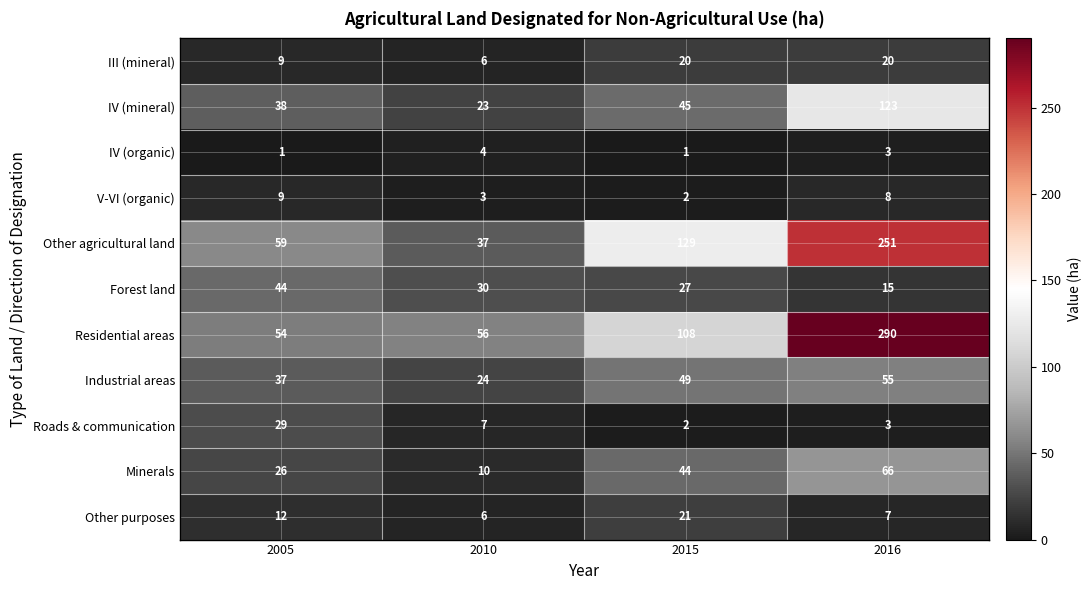

Which series has the largest range (max minus min)?

Residential areas